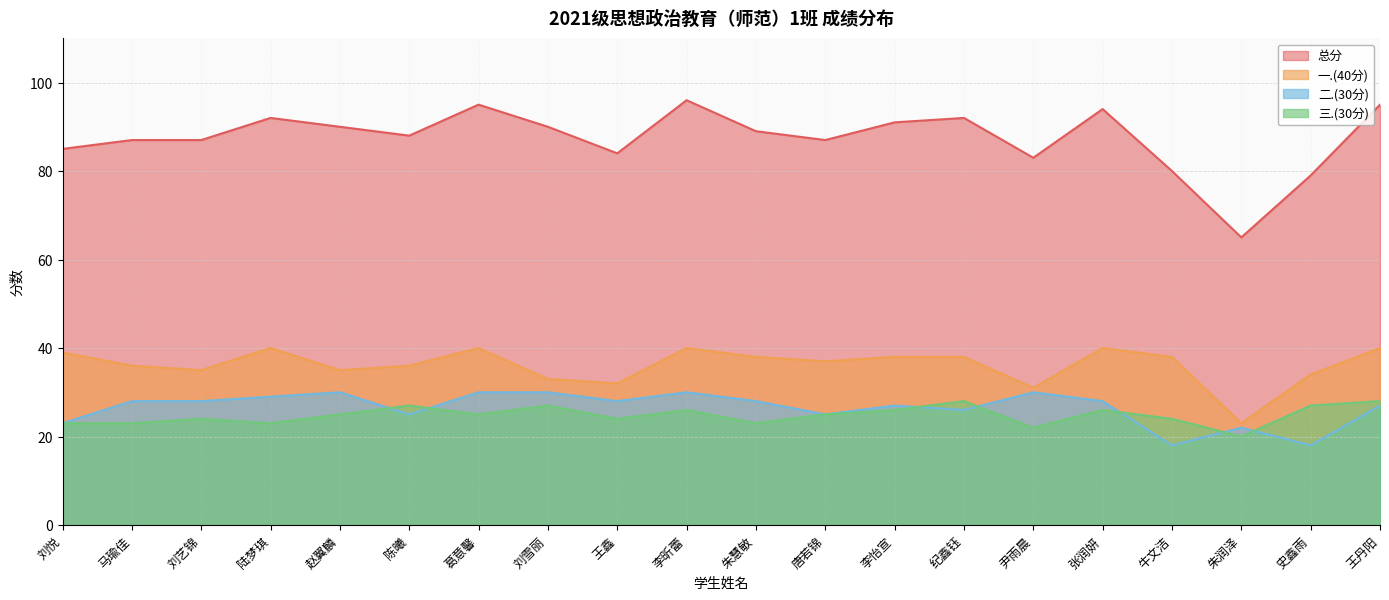

What is the spread (max minus min) of values at 史鑫雨?

61